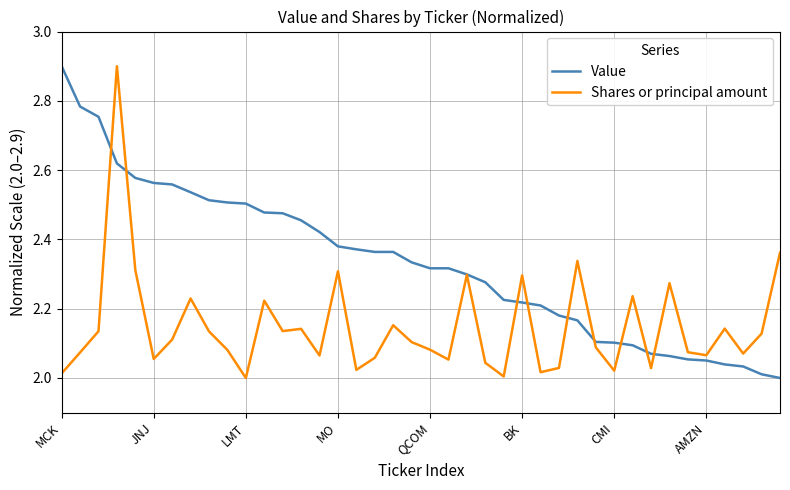

What is the maximum value shown in the chart?

2.9